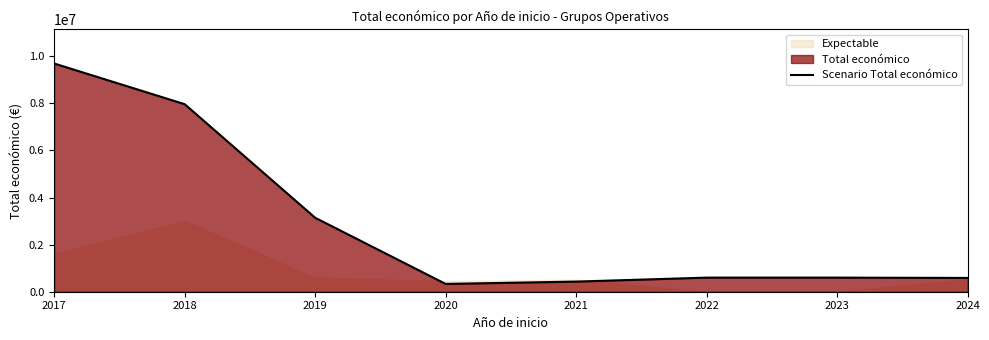

Approximately how many times larger is the value at 2018 compared to 2020?

24.0